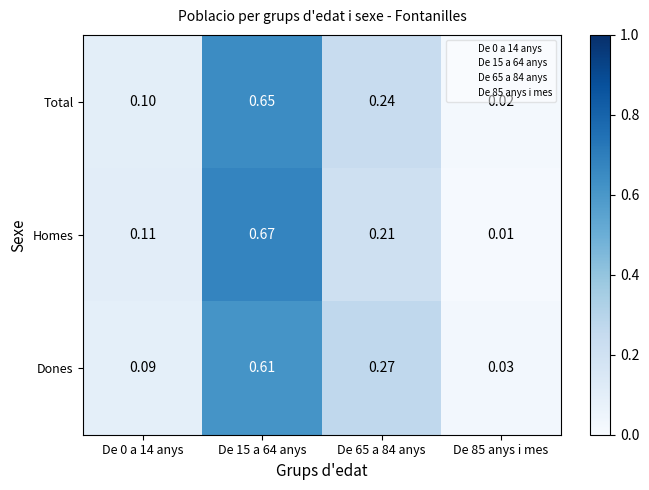

Which series has the widest spread of values?

Homes